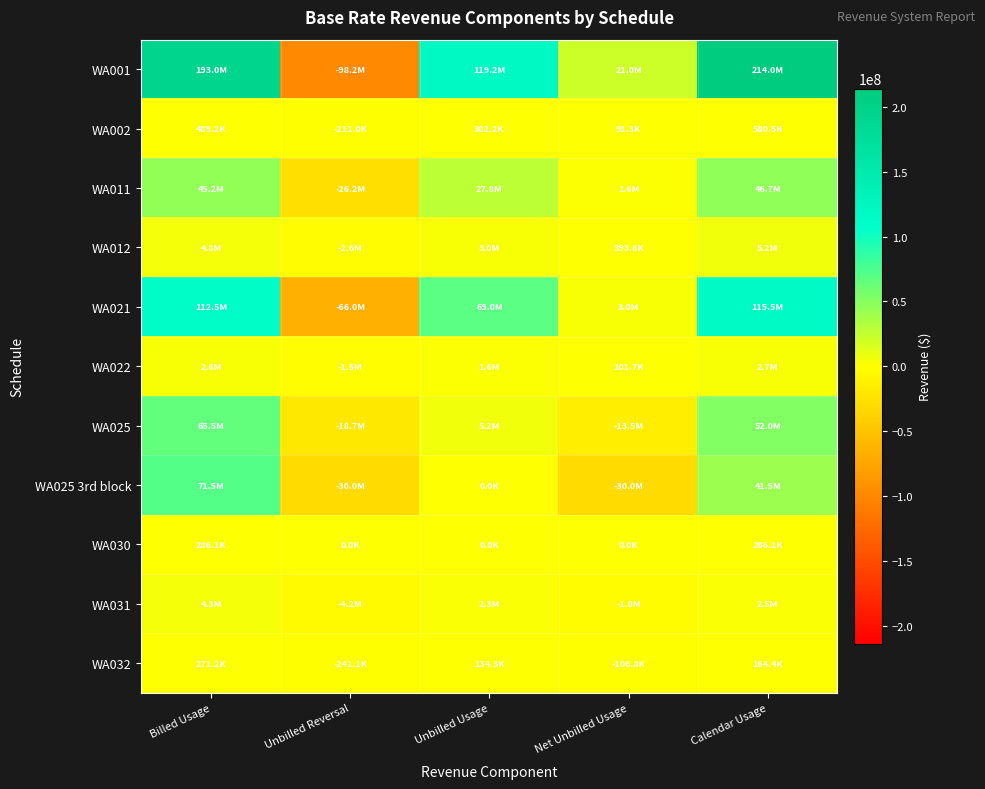

What is the spread (max minus min) of values at Unbilled Reversal?

98182541.0